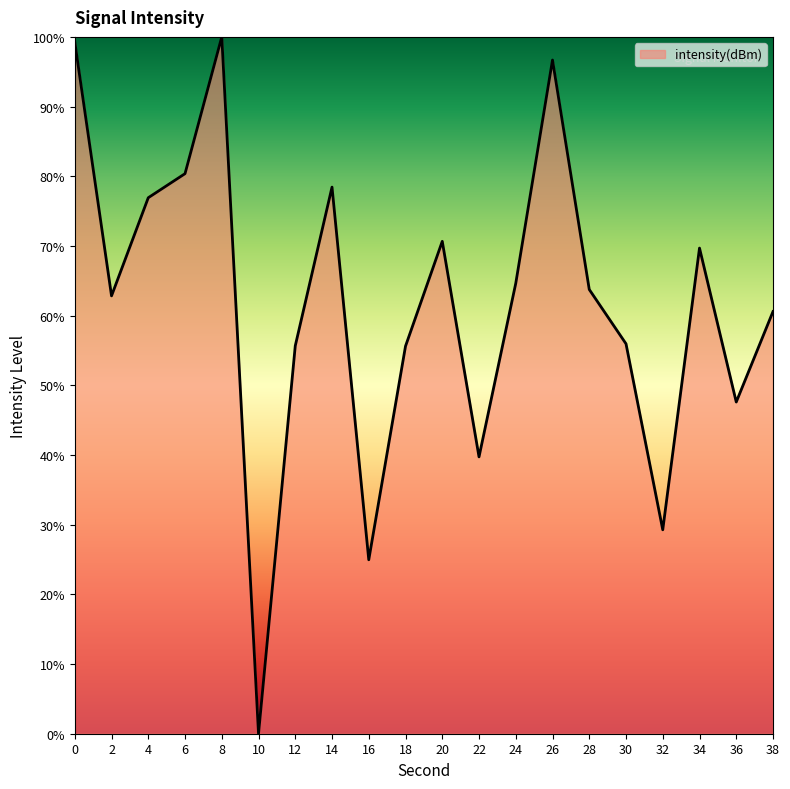

What is the change in value from 10 to 38?

+60.6